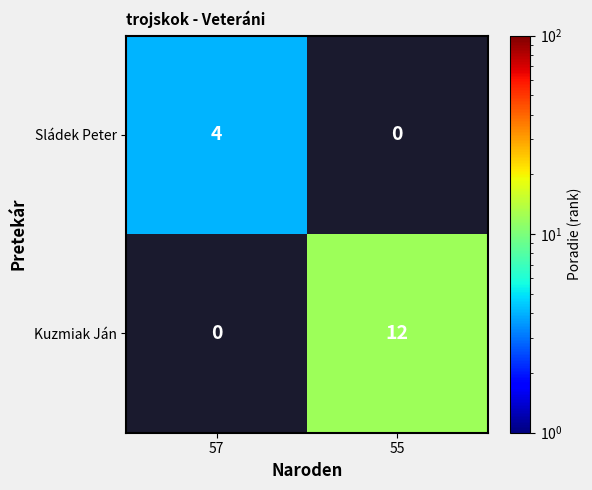

Is the value of Kuzmiak Ján at 55 greater than the value of Sládek Peter at 57?

Yes